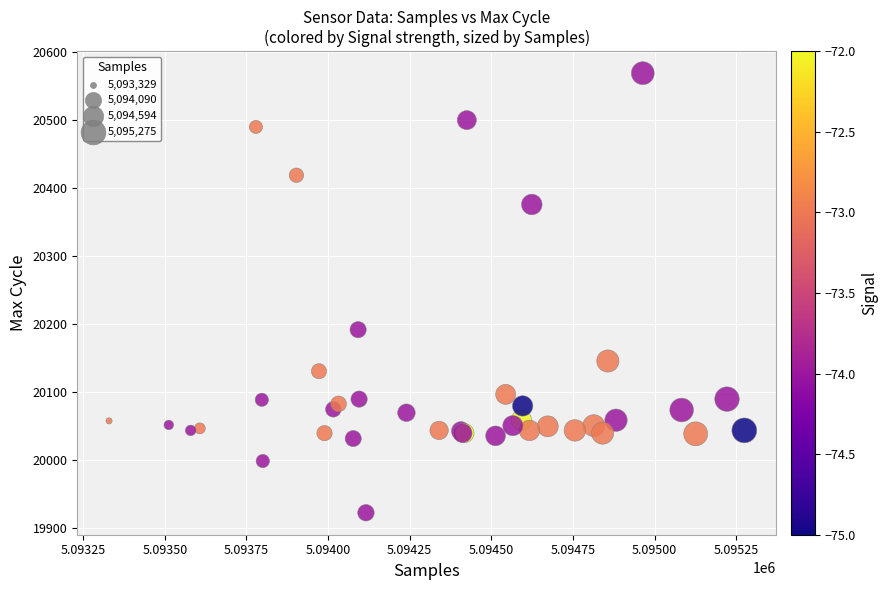

What Y value in the scatter plot is closest to 20246?

20192